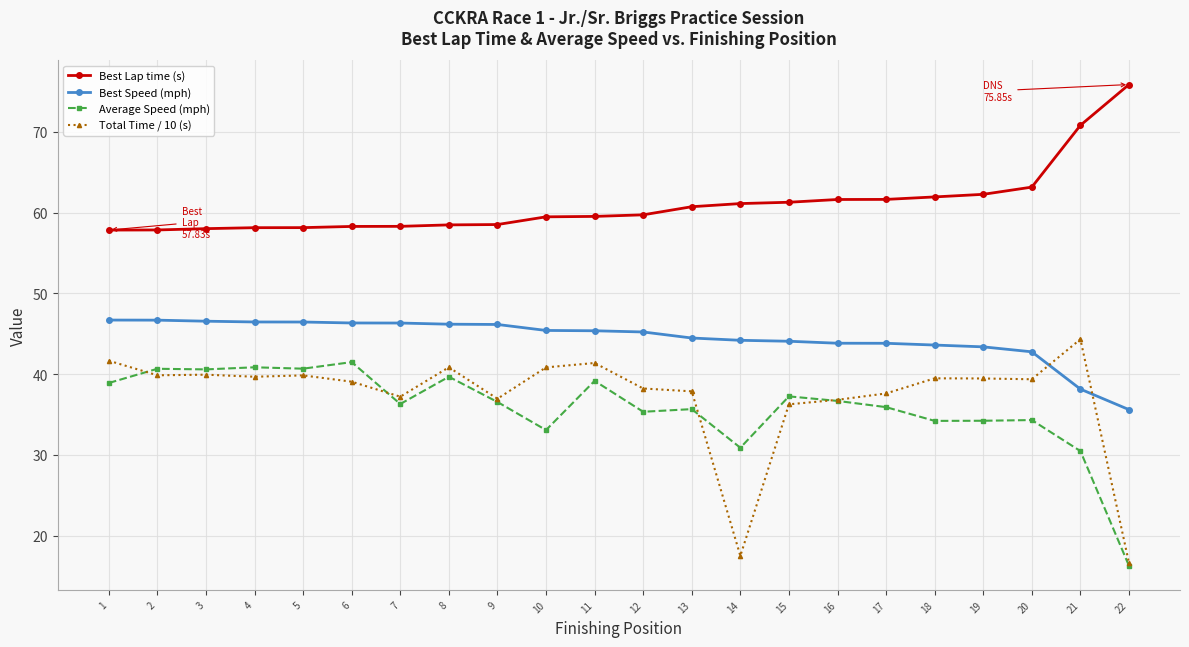

The Average Speed (mph) series shows 39.7 at 8. True or false?

True